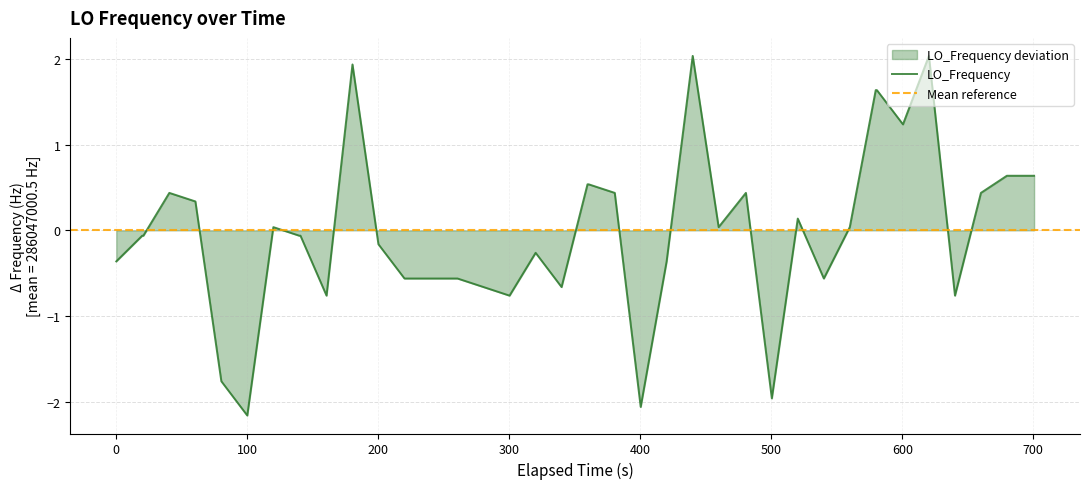

Does the chart have visible grid lines?

Yes